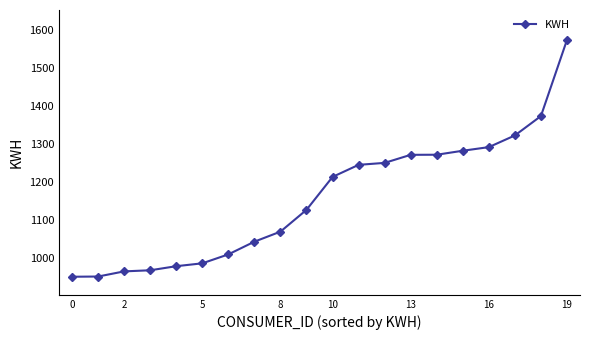

How many values are below 1213?

10